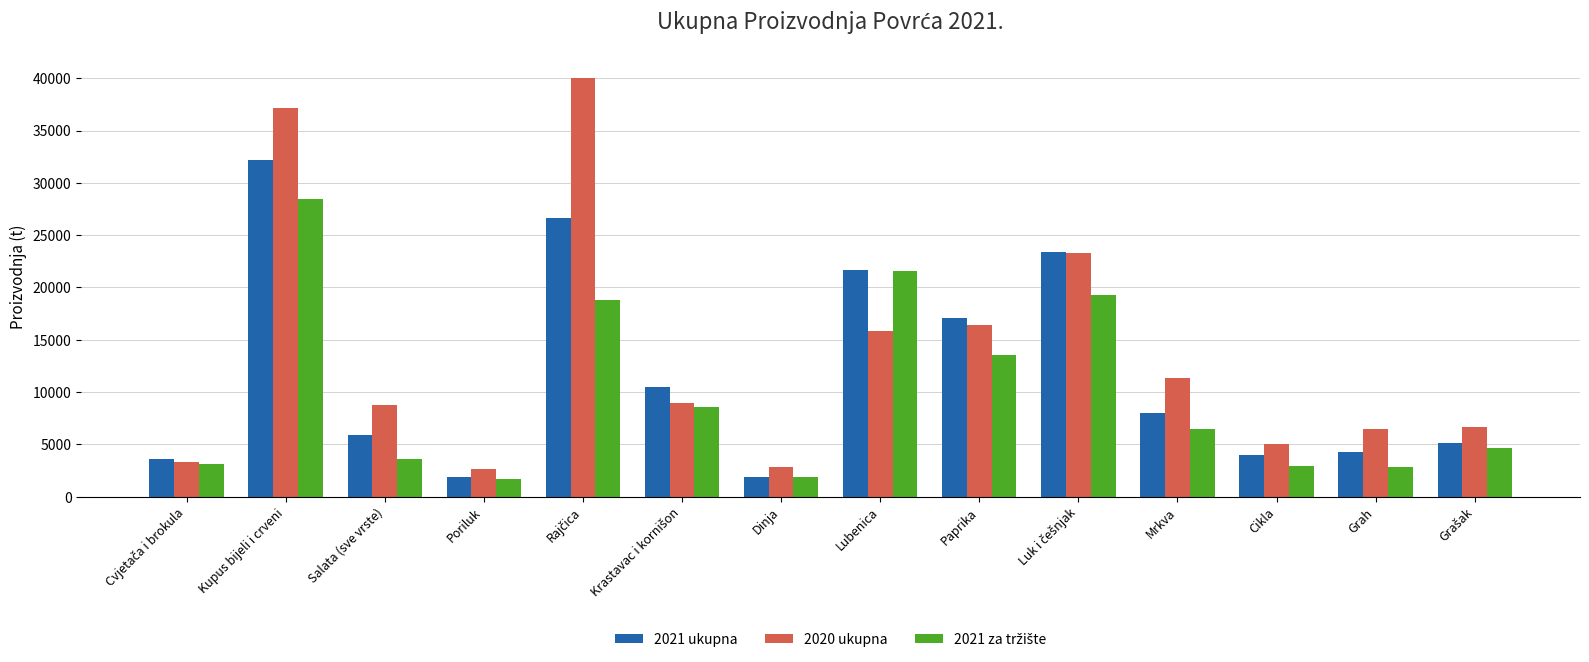

The 2020 ukupna series shows 3628 at Grah. True or false?

False